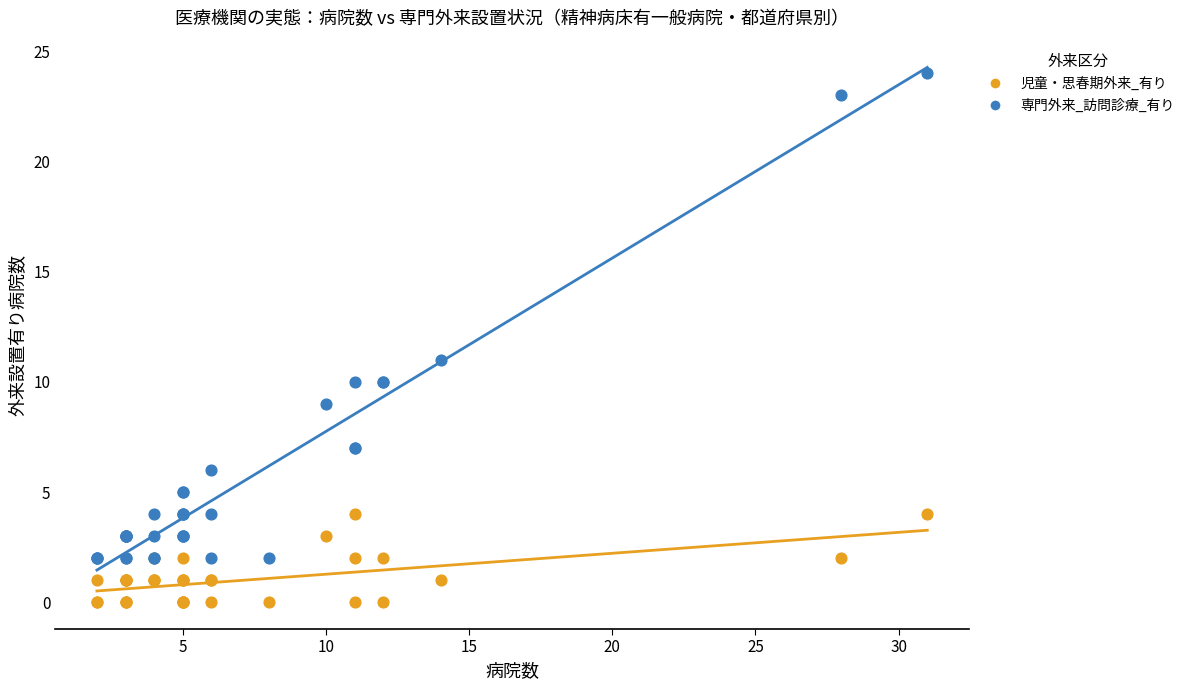

What is the X range (max minus min) for the scatter plot?

29